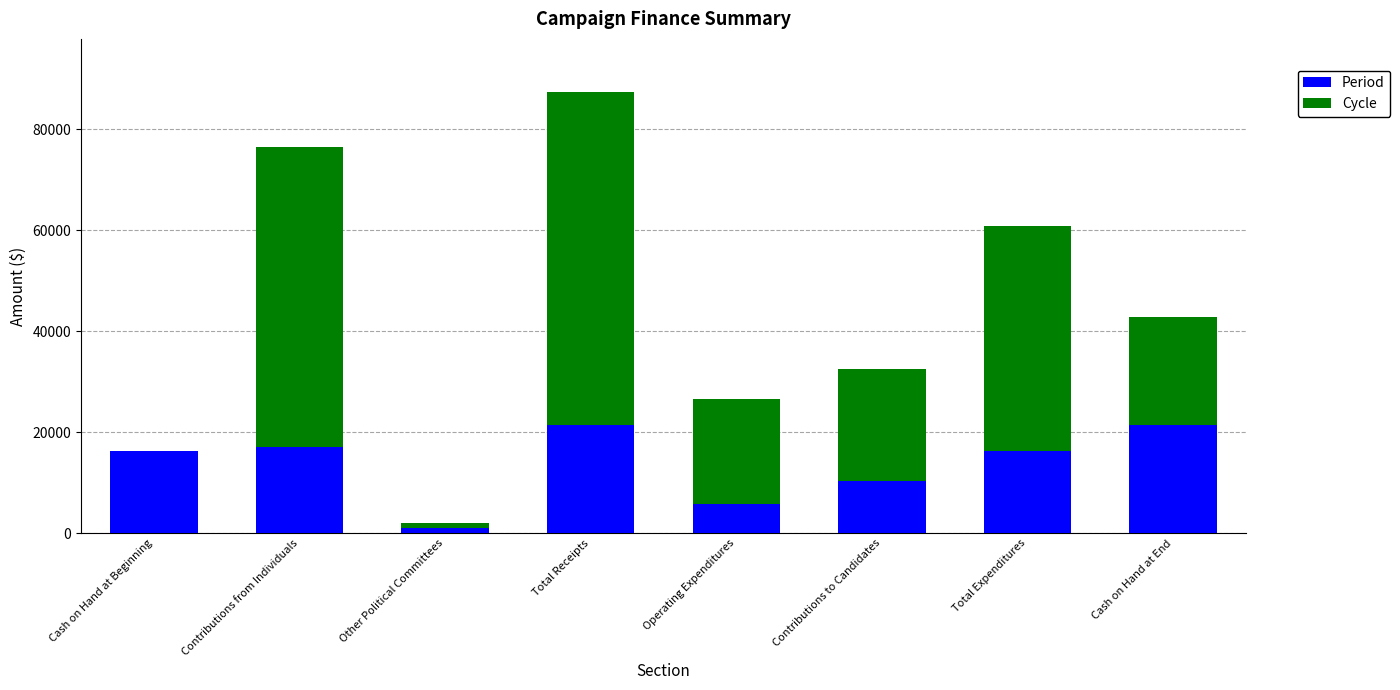

What is the sum of all Period values?

109454.1